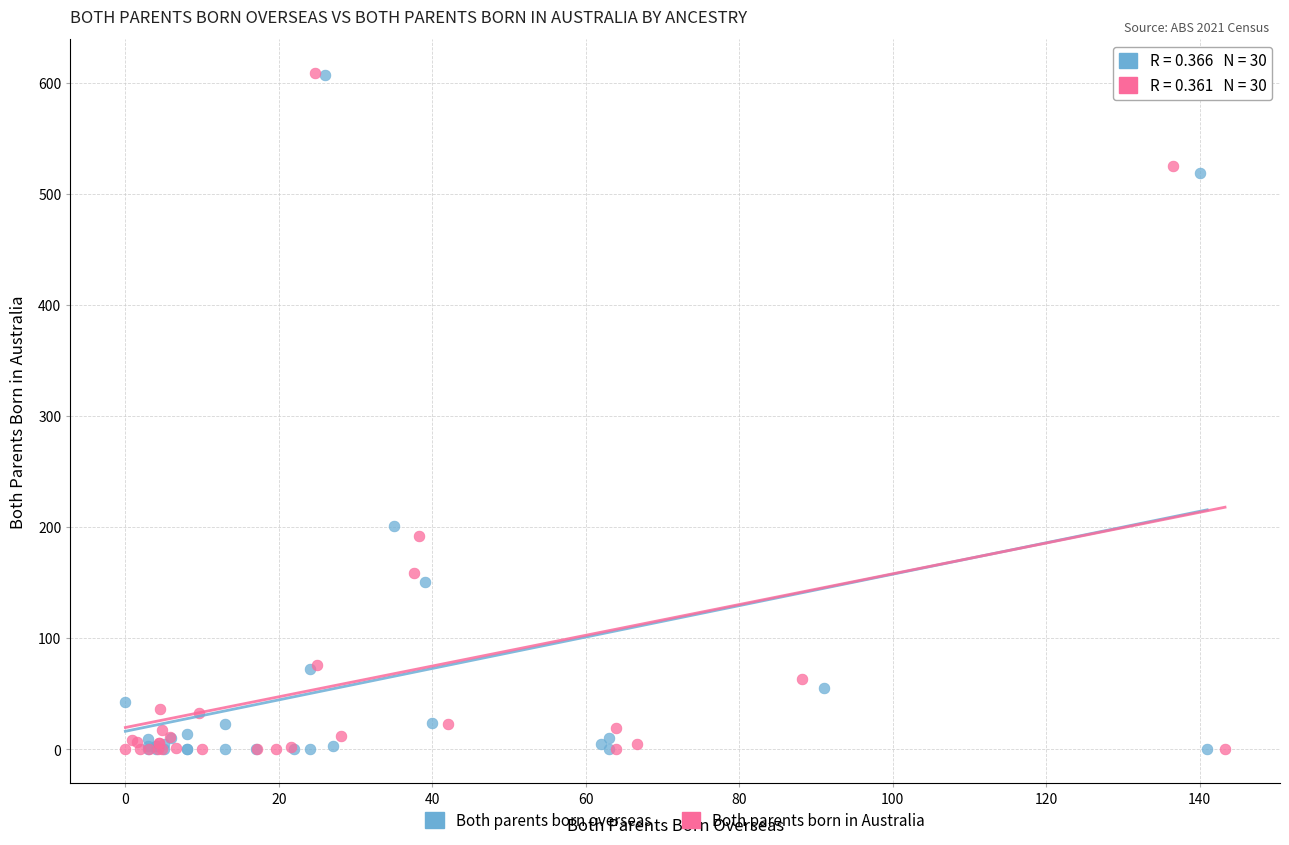

Which series has the widest spread of Y values?

Both parents born in Australia